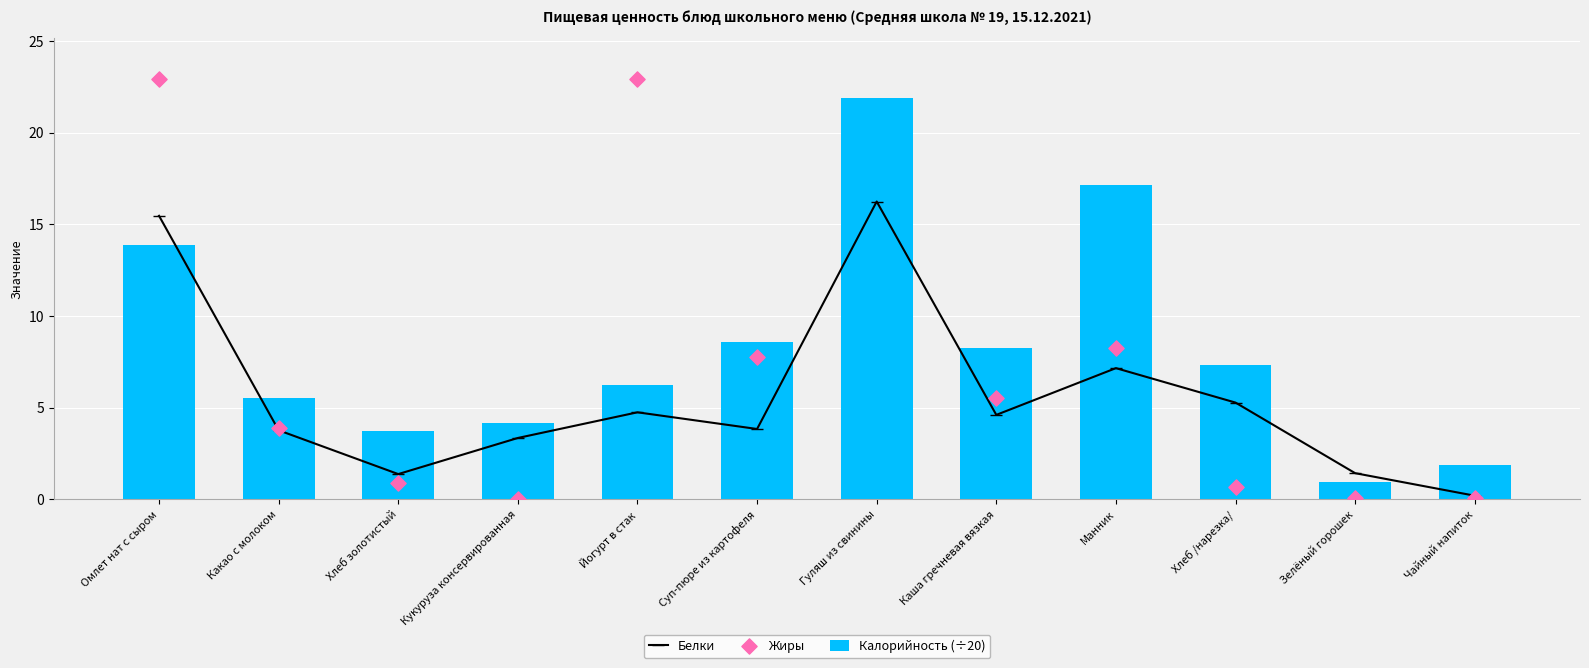

What is the total value across all series at Суп-пюре из картофеля?

20.2